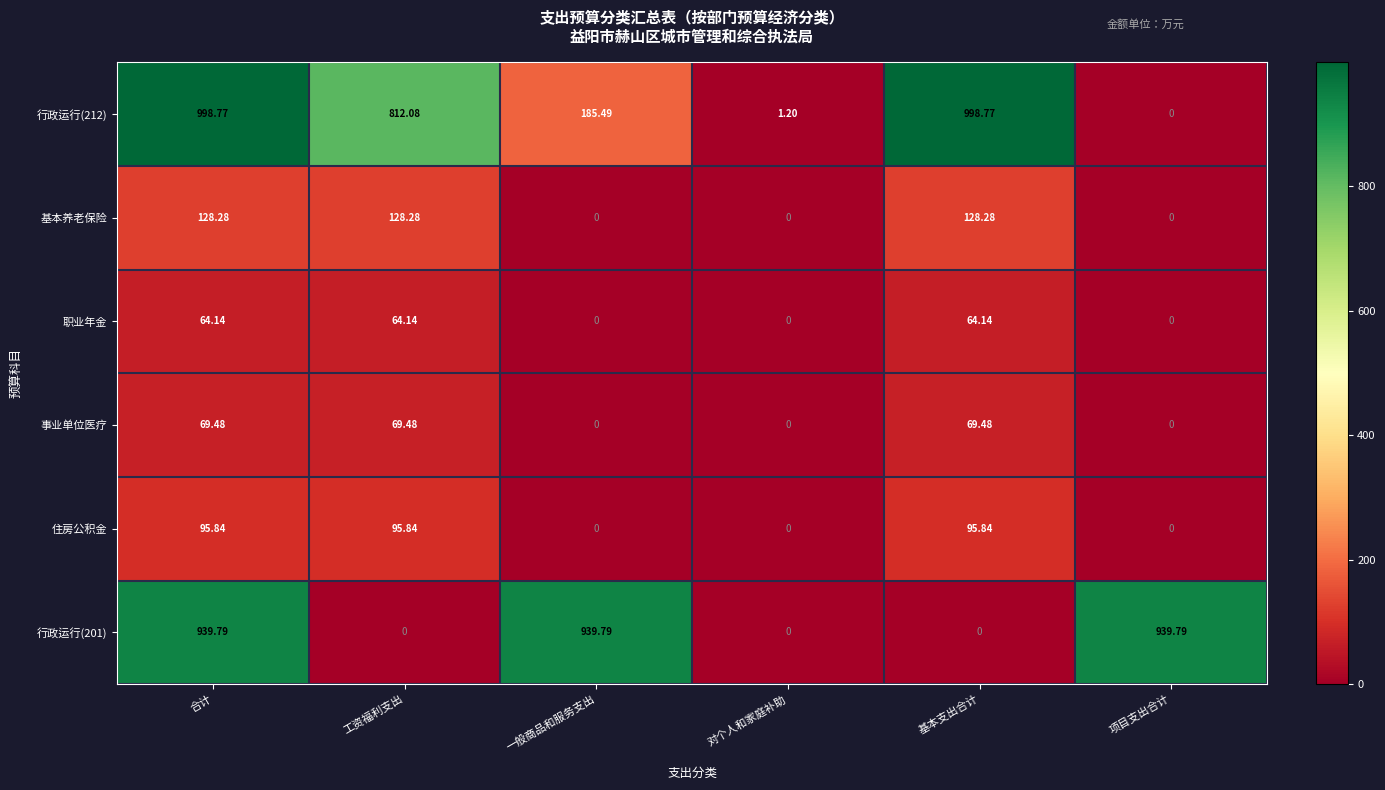

Which series has the largest total across all categories?

行政运行(212)